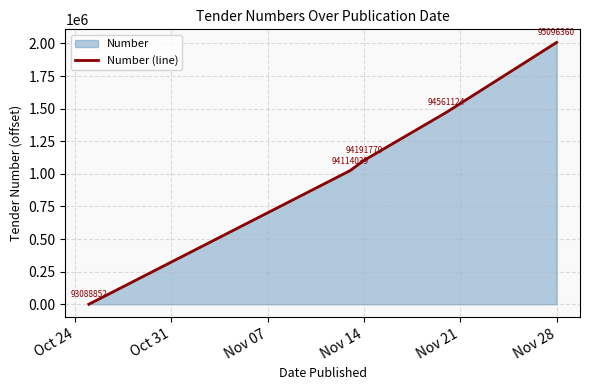

How many lines are shown in the chart?

1